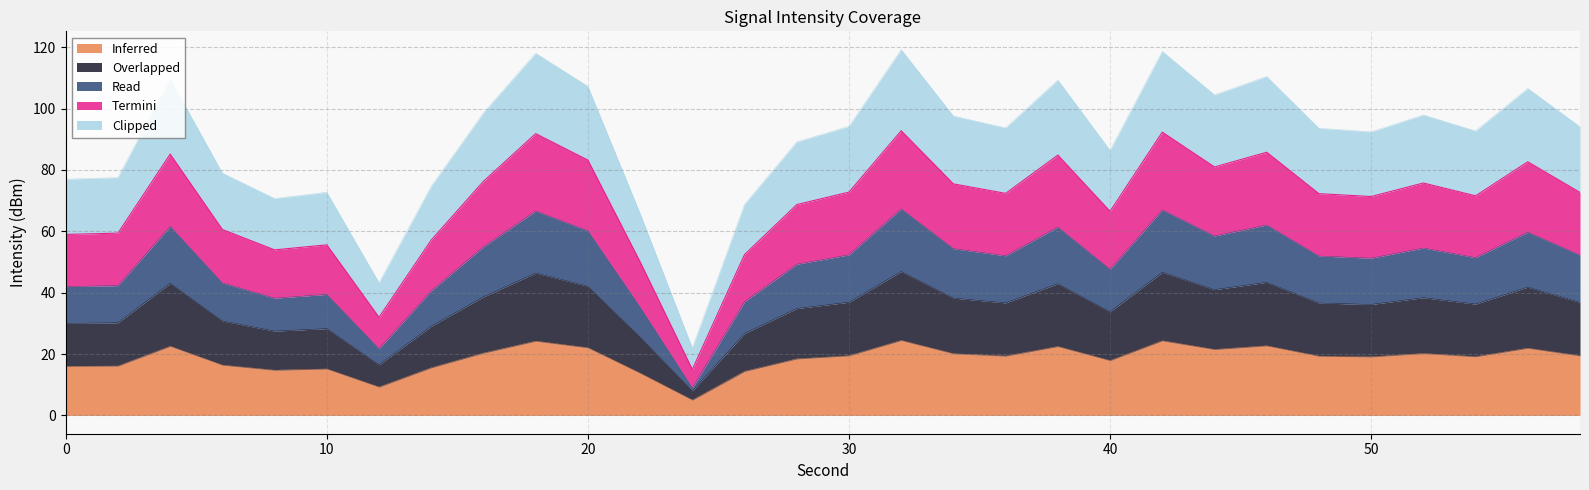

What is the value of the Overlapped point at the 3rd from the left?

43.1